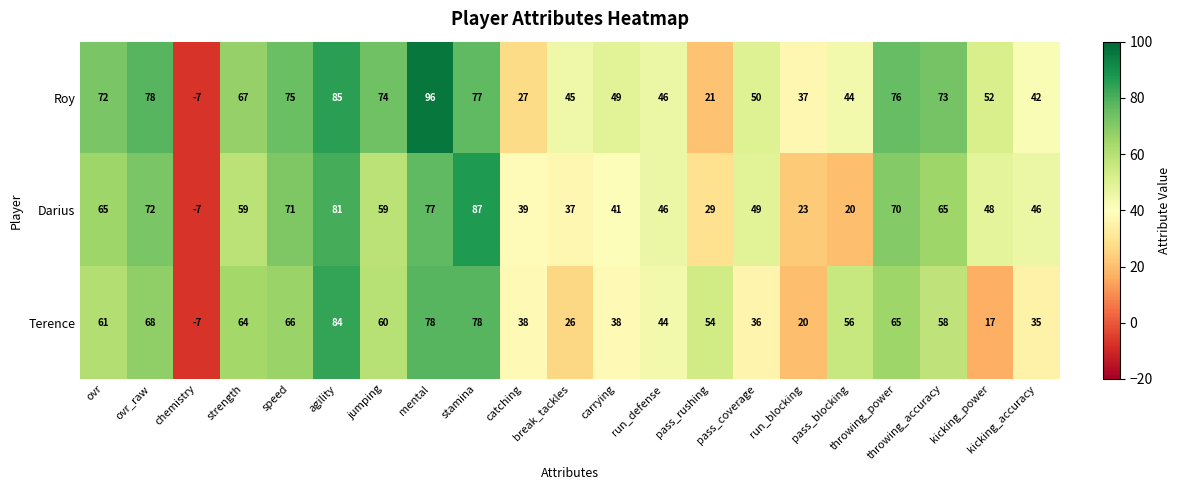

What is the sum of all Darius values?

1077